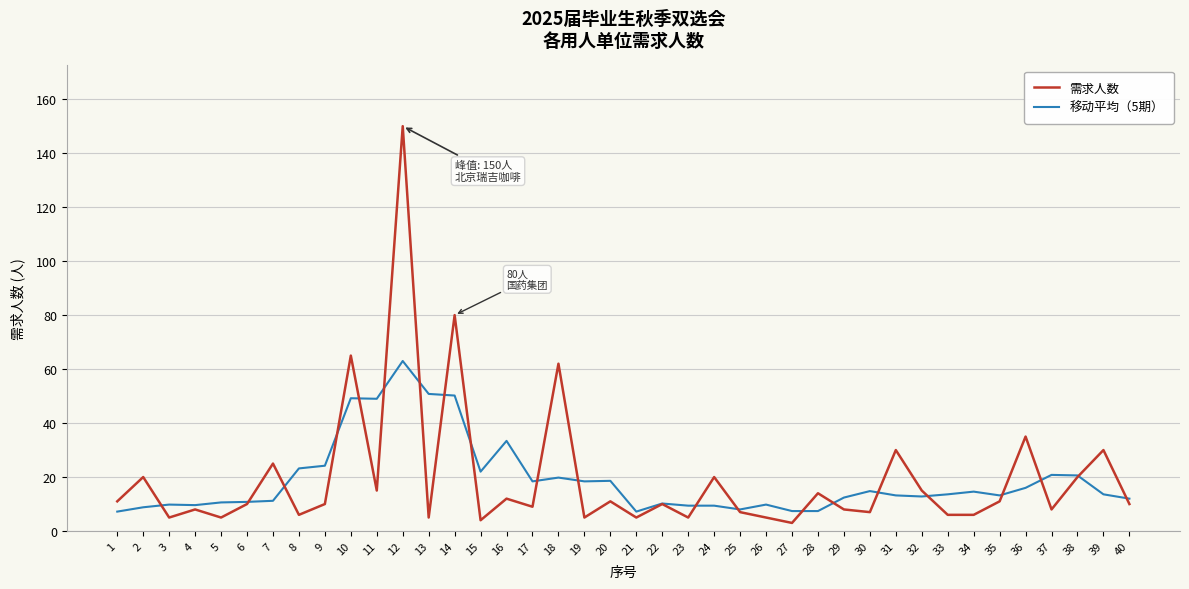

What is the average value of the 移动平均（5期） series?

18.9